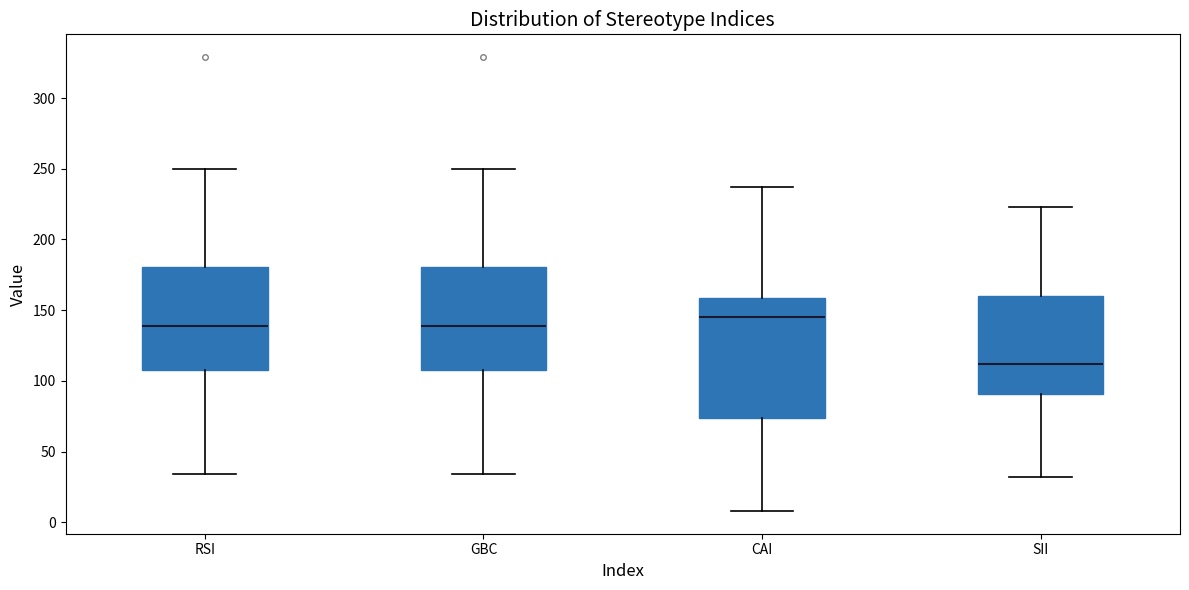

Which box's median line is the lowest?

SII